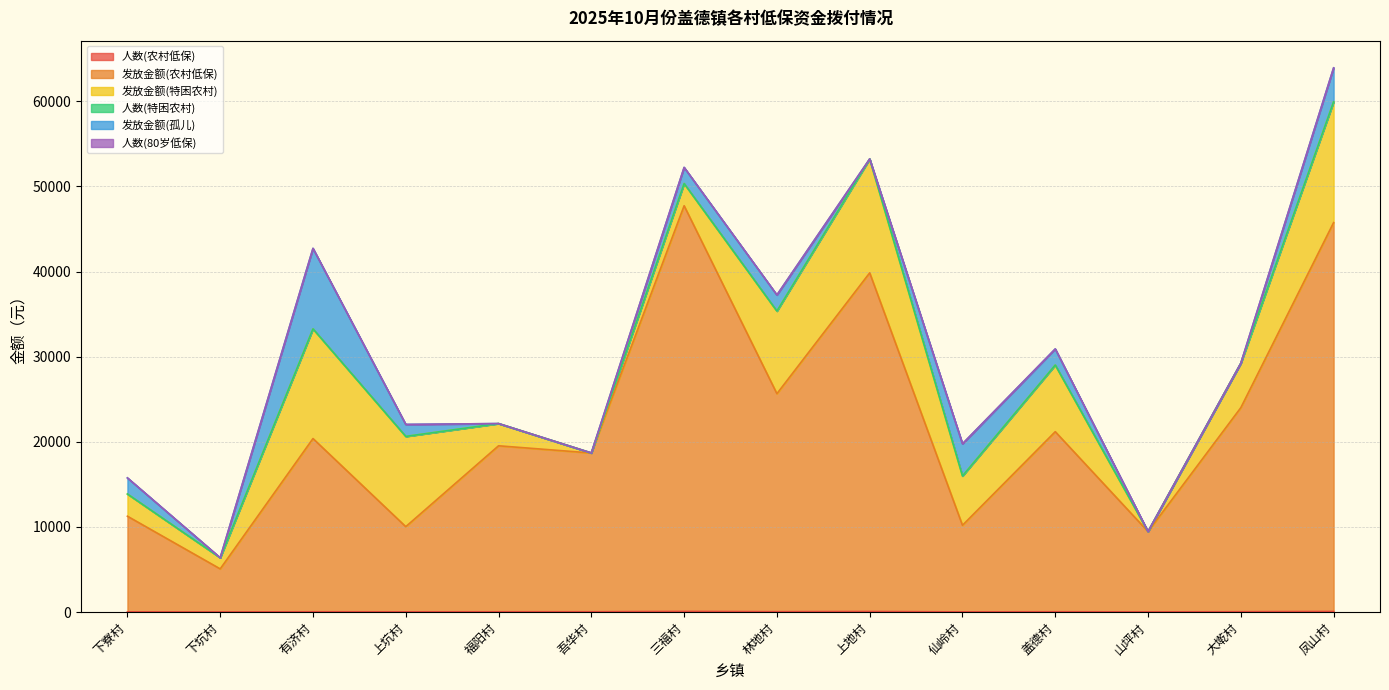

Which series has the largest total across all categories?

发放金额(农村低保)